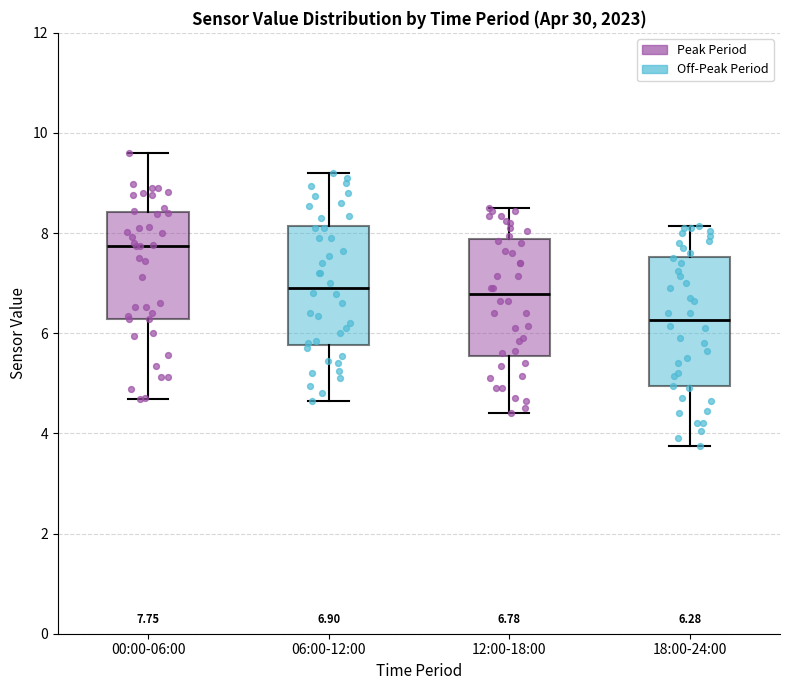

Which box is the tallest, from its lower edge to its upper edge?

18:00-24:00